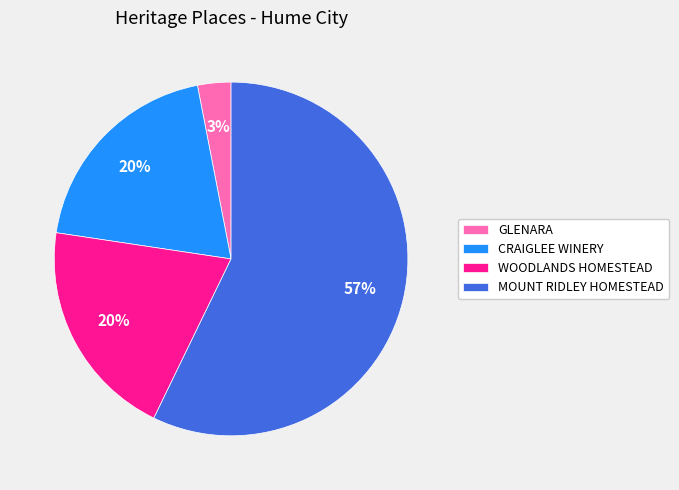

How many segments does this pie chart have?

4